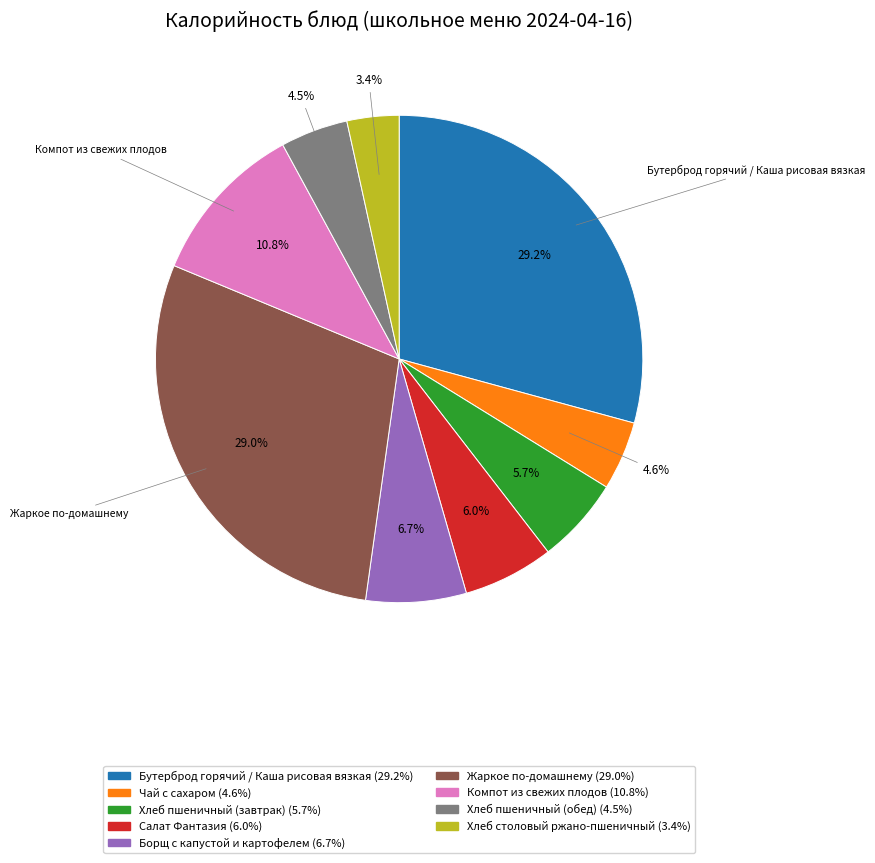

Does Салат Фантазия account for over 50% of the chart?

No